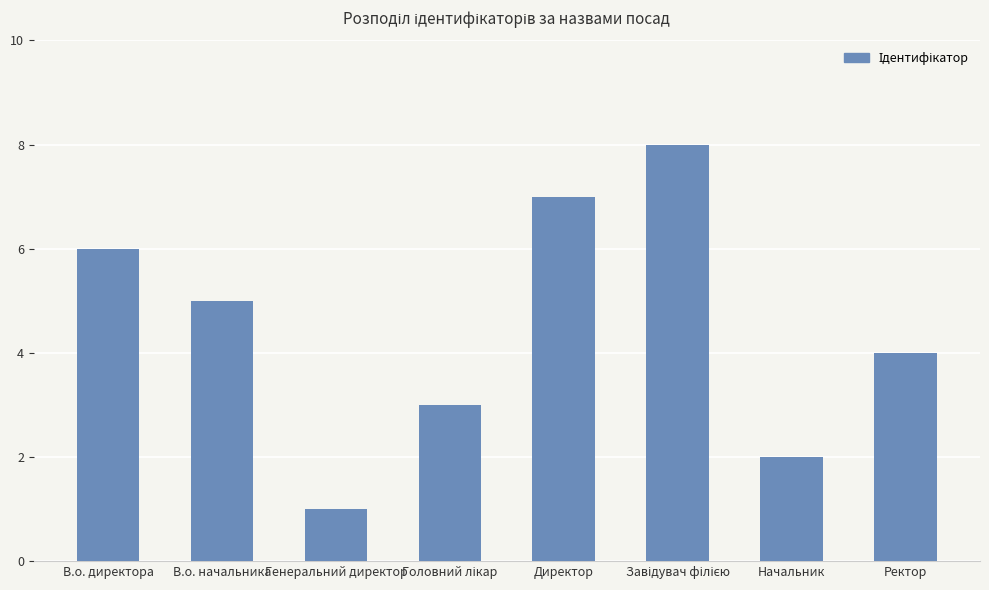

The chart shows a value of 1 at Генеральний директор. True or false?

True